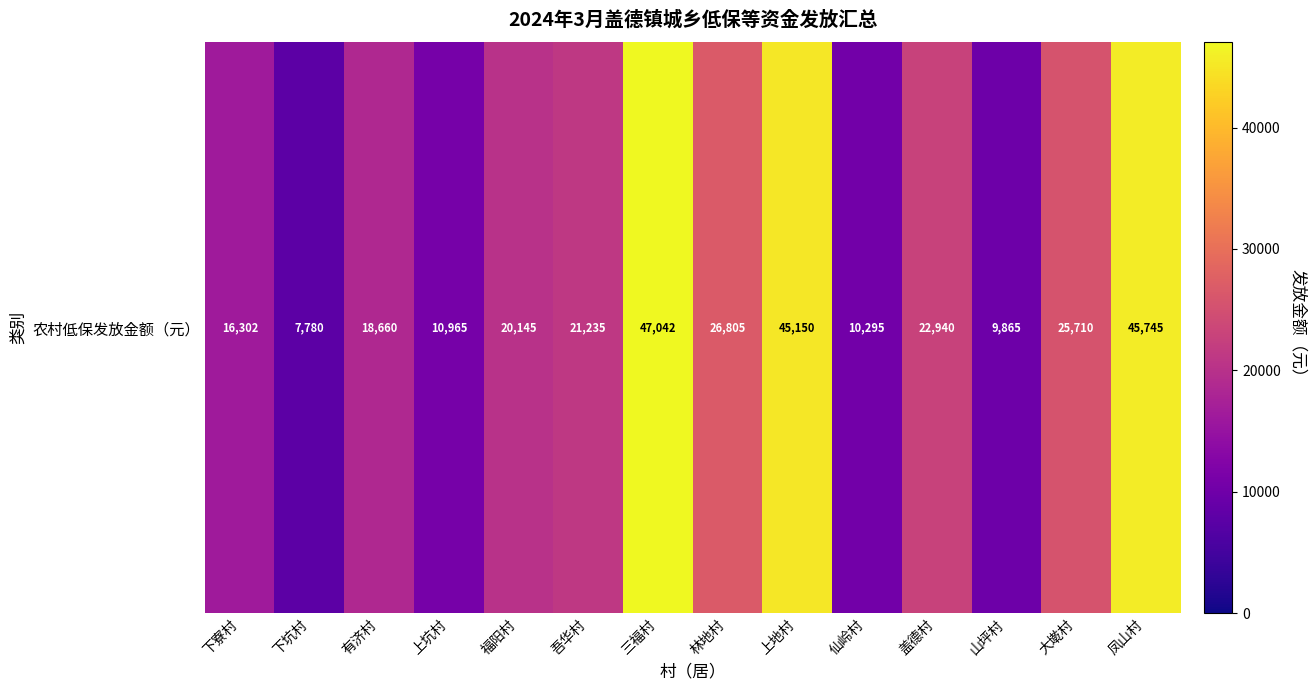

What is the ratio of the value at 上地村 to the value at 凤山村?

1.0